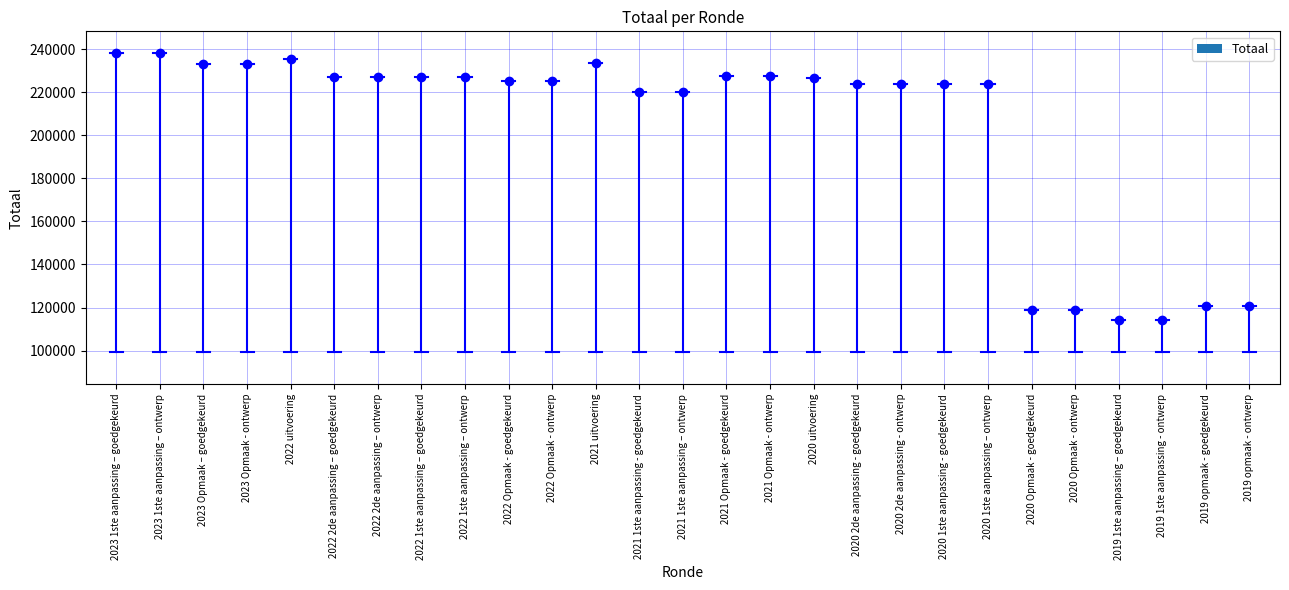

What is the ratio of the value at 2022 1ste aanpassing – goedgekeurd to the value at 2019 1ste aanpassing - ontwerp?

2.0